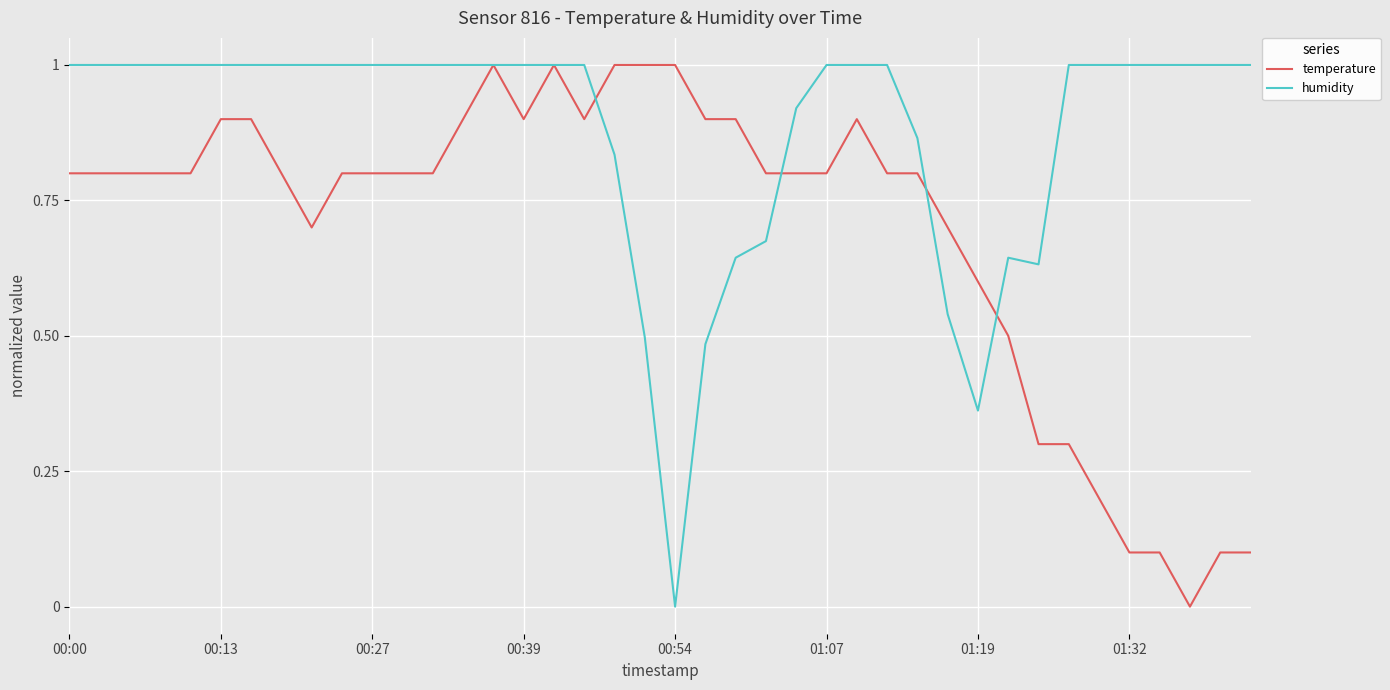

What is the highest value of the humidity series?

1.0